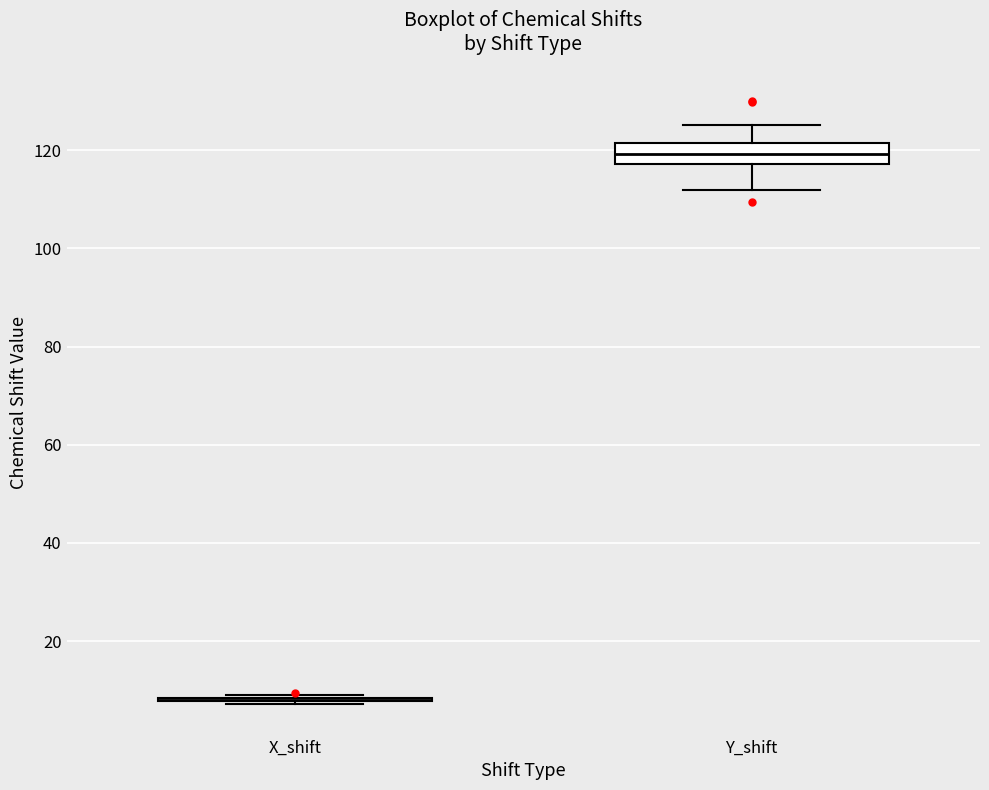

Reading left to right, transcribe this box plot: for each box, give where its median line is, the range the box spans, and where its two whiskers end, as read against the y-axis. The values are not printed on the chart, so give them approximately, as read against the axis.

X_shift: box collapsed to a line at 8, whiskers 8 to 8
Y_shift: median 120, box 118 to 122, whiskers 112 to 126